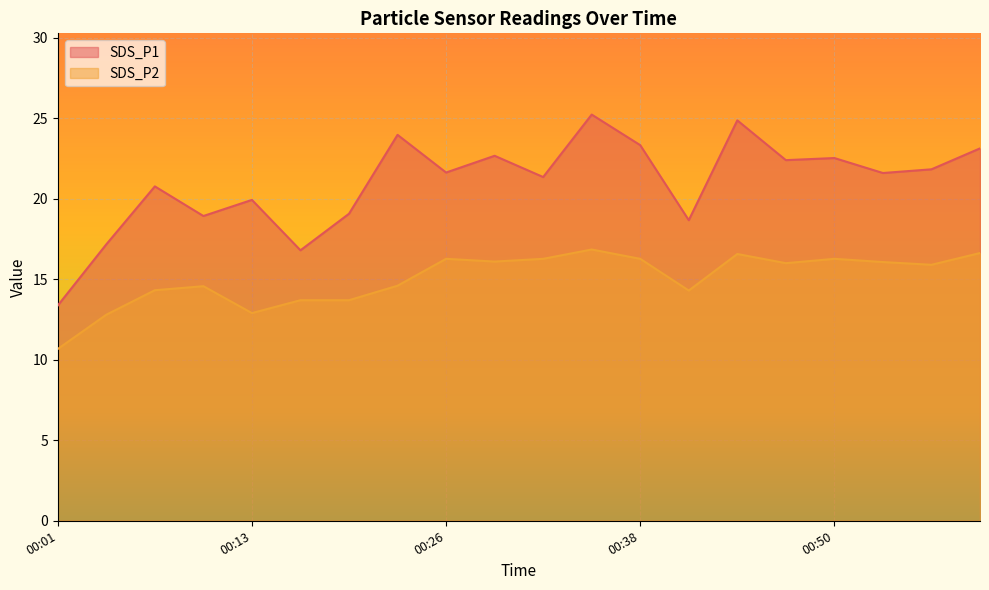

What is the total value across all series at 00:44?

41.4